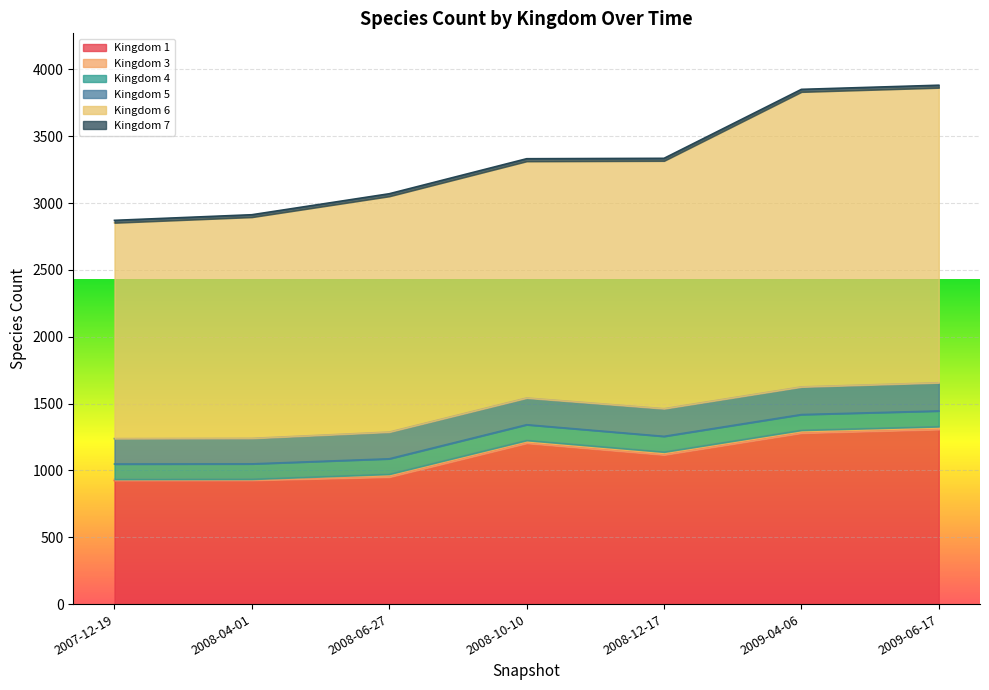

List the series in order of their peak value, lowest first.

7, 3, 4, 5, 1, 6